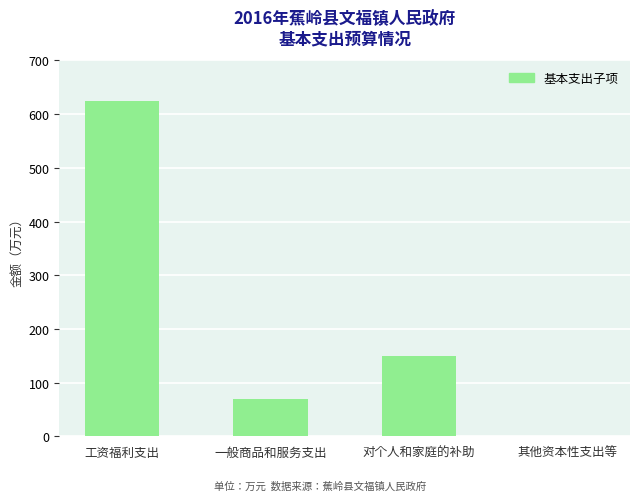

Approximately how many times larger is the value at 一般商品和服务支出 compared to 对个人和家庭的补助?

0.5